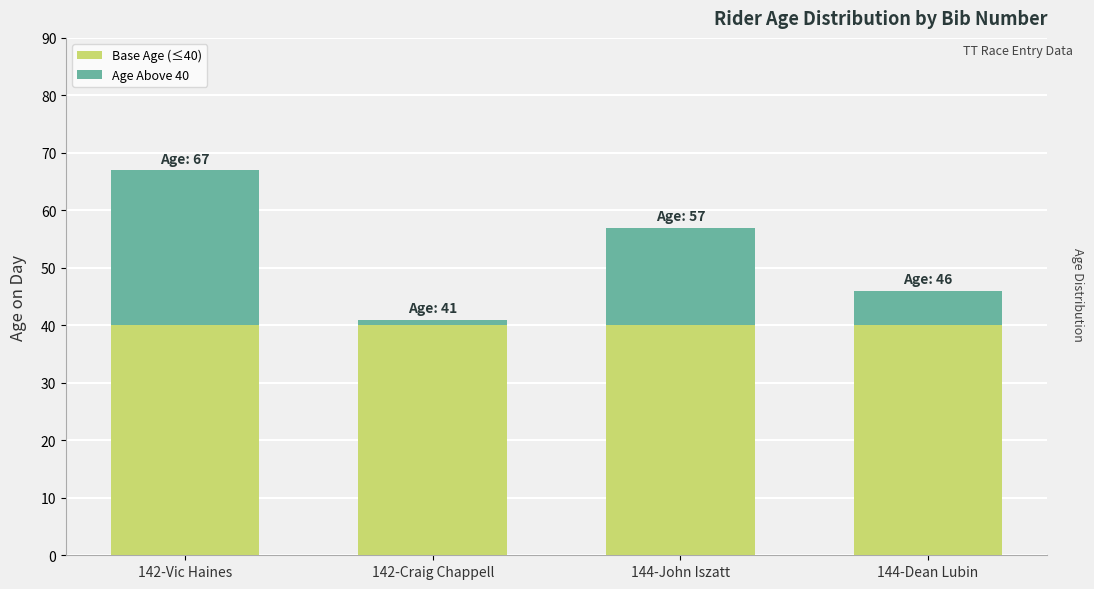

The Base Age (≤40) series shows 67 at 142-Vic Haines. True or false?

False